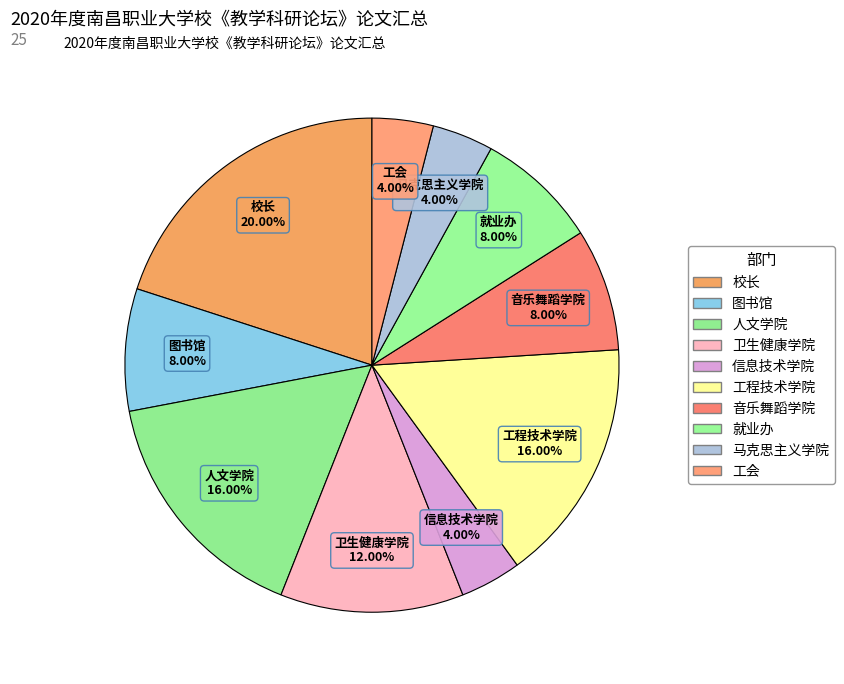

Between 人文学院 and 校长, which is larger?

校长